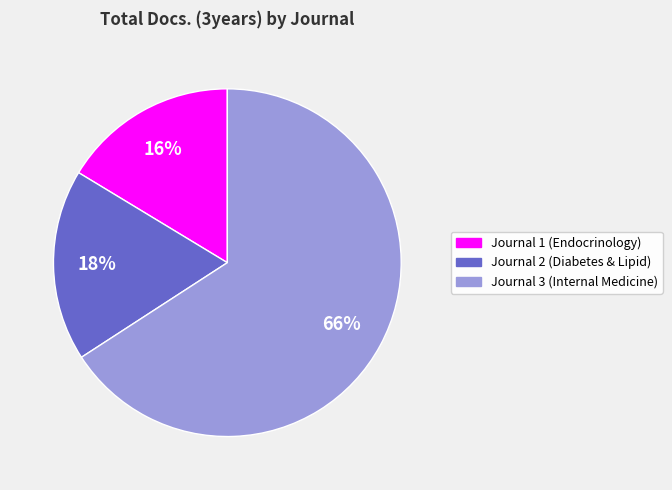

How many slices are in this pie chart?

3